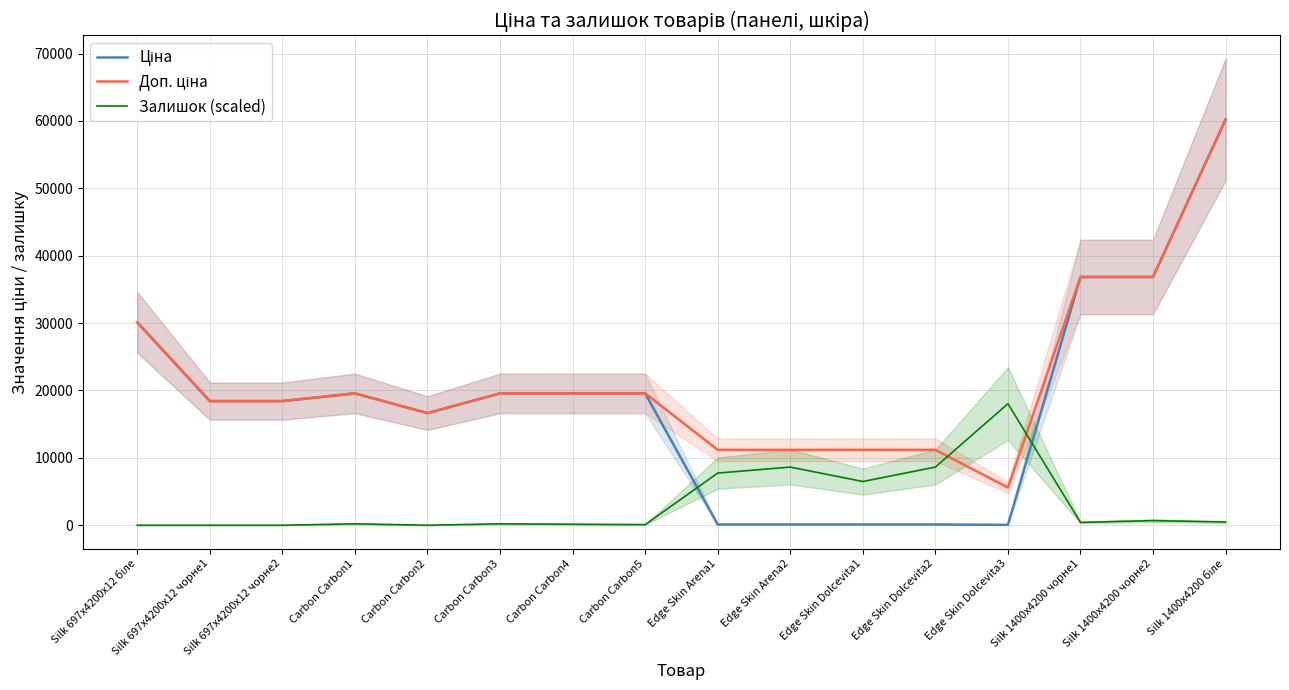

Which series changed the most between Carbon Carbon2 and Carbon Carbon4?

Ціна